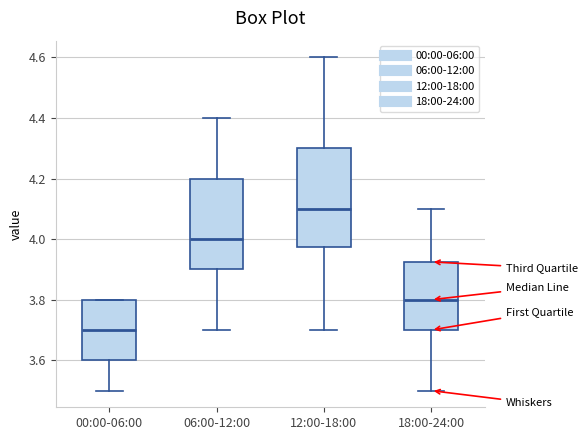

Reading left to right, transcribe this box plot: for each box, give where its median line is, the range the box spans, and where its two whiskers end, as read against the y-axis. The values are not printed on the chart, so give them approximately, as read against the axis.

00:00-06:00: median 3.70, box 3.60 to 3.80, whiskers 3.50 to 3.80
06:00-12:00: median 4.00, box 3.90 to 4.20, whiskers 3.70 to 4.40
12:00-18:00: median 4.10, box 3.98 to 4.30, whiskers 3.70 to 4.60
18:00-24:00: median 3.80, box 3.70 to 3.92, whiskers 3.50 to 4.10